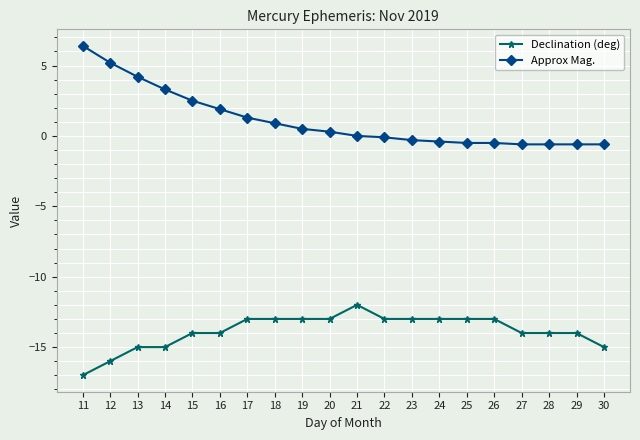

What is the approximate value of Declination (deg) at 27?

-14.0